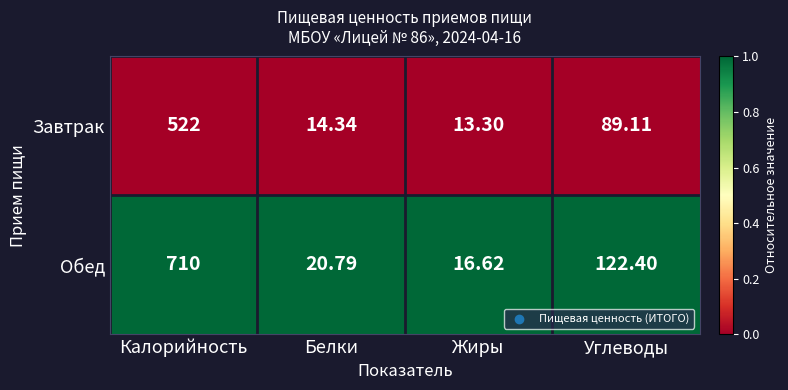

What is the total value across all series at Белки?

35.1